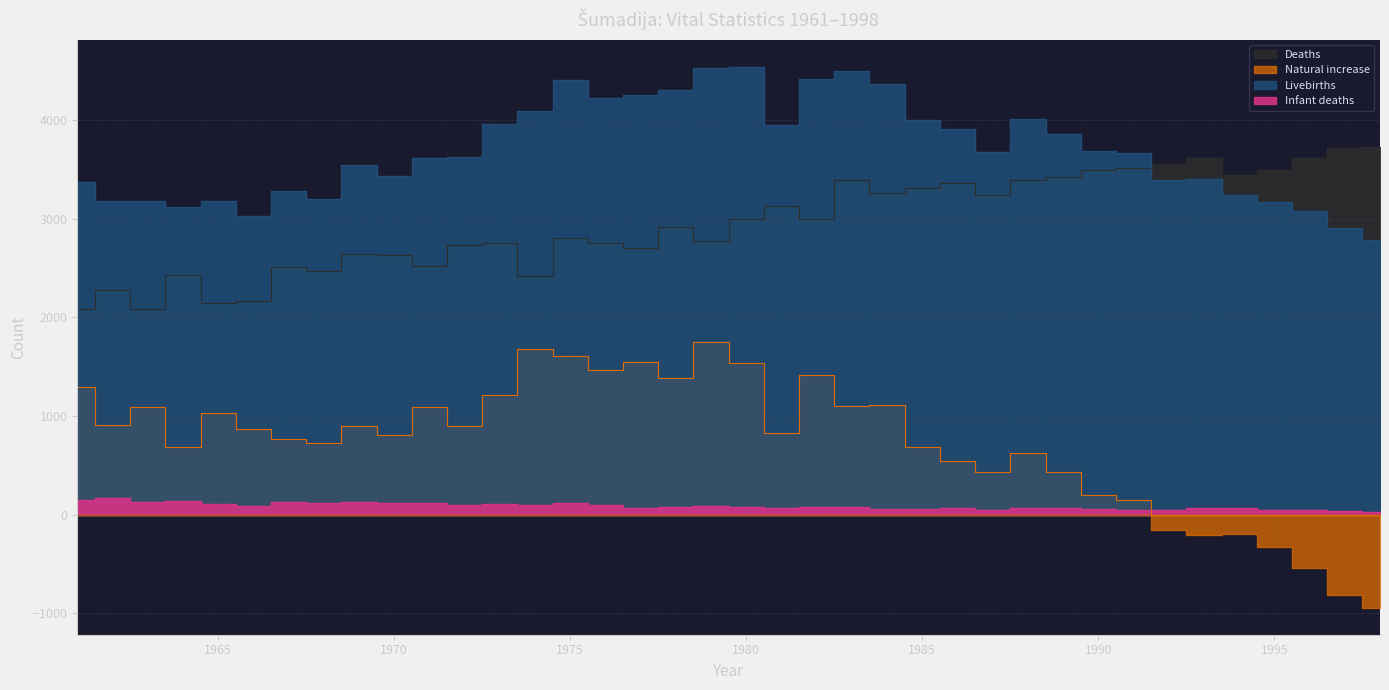

What is the difference between the maximum and minimum values in the Livebirths series?

1755